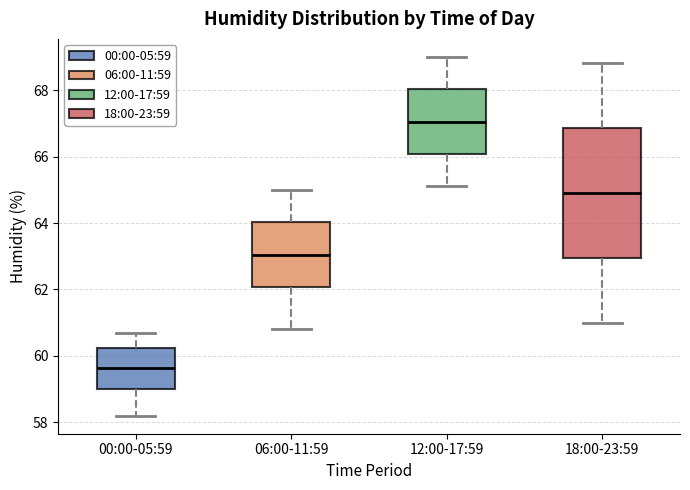

Which box's median line is the highest?

12:00-17:59